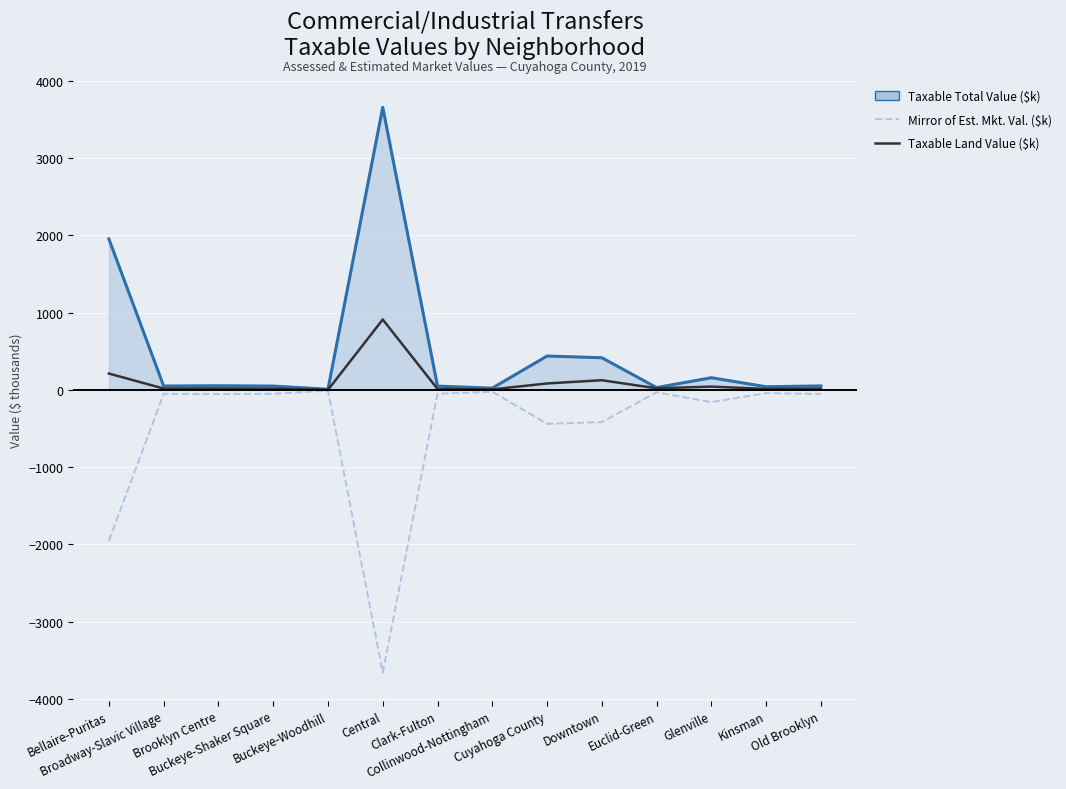

Where is Taxable Total Value ($k) nearest to the value 1833?

Bellaire-Puritas